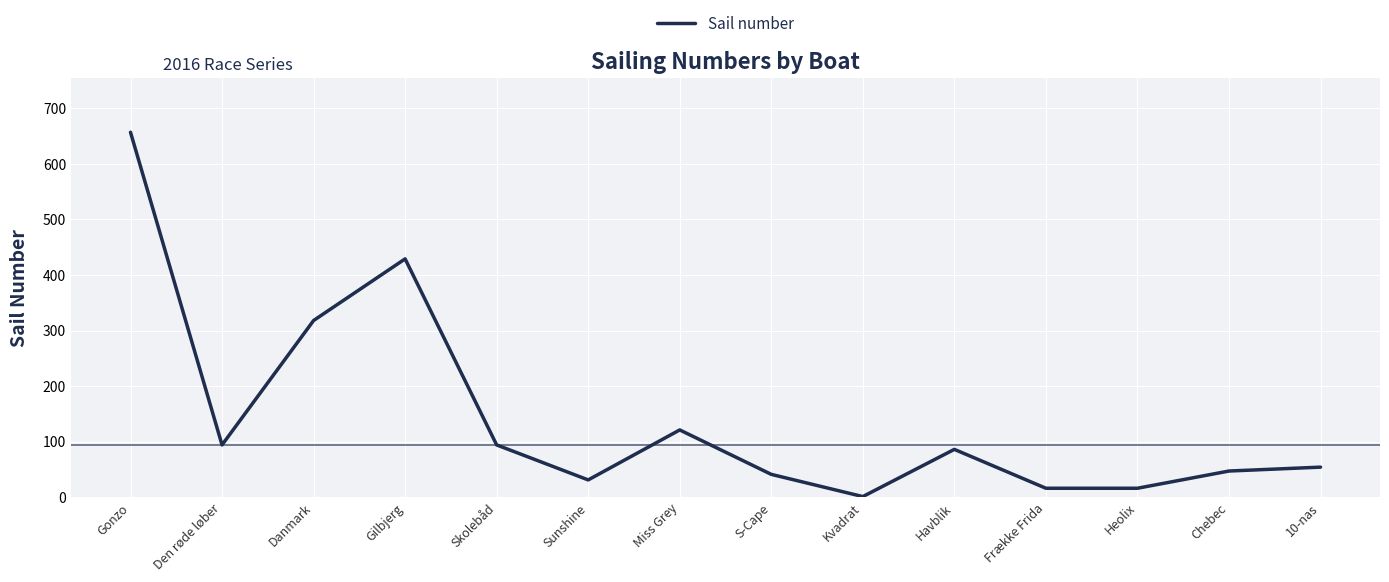

What position from the right is Den røde løber?

13